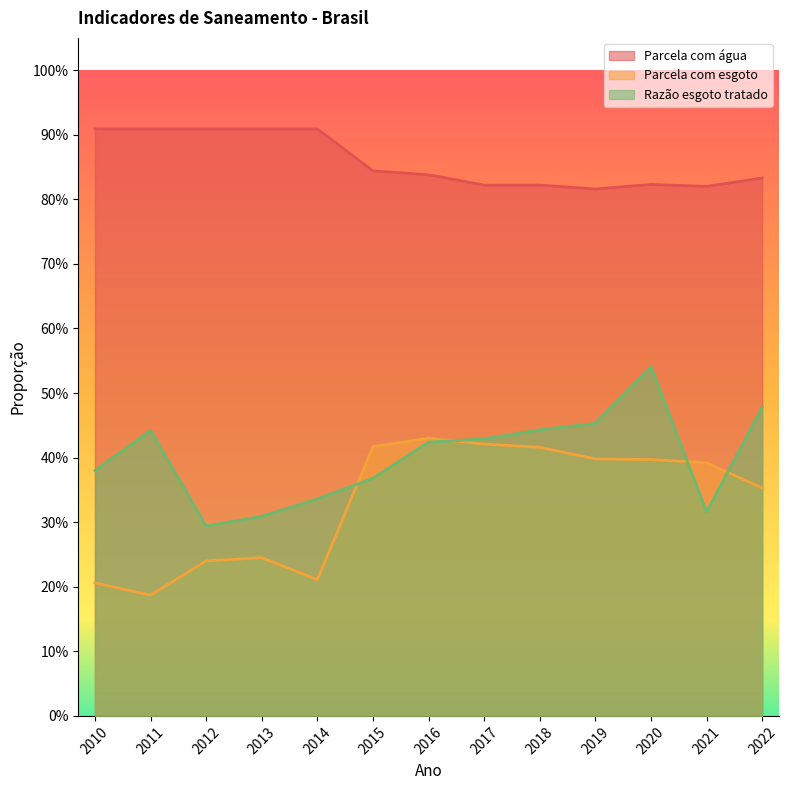

What is the value of the Razão esgoto tratado point at the 10th from the left?

0.5